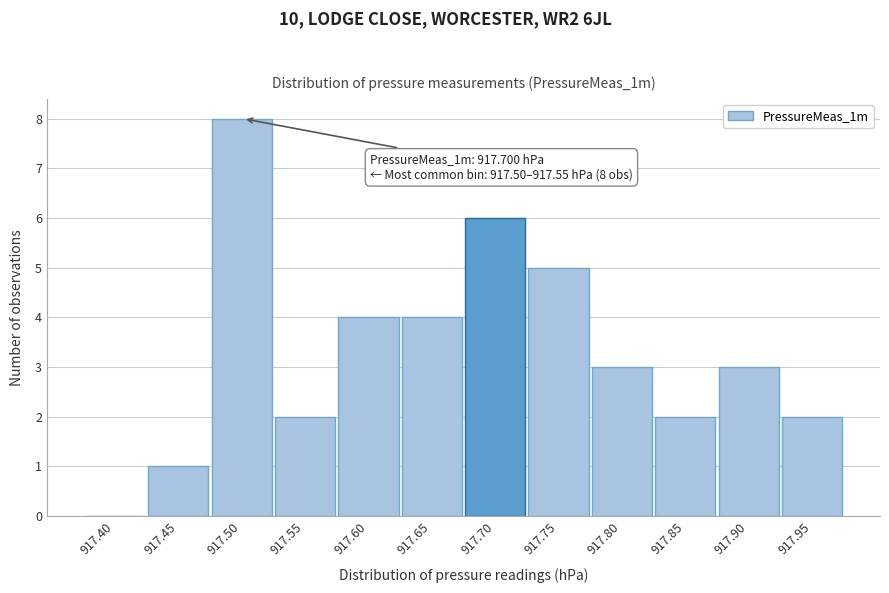

Reading left to right, transcribe all the data shown in this chart.

917.40=0	917.45=1	917.50=8	917.55=2	917.60=4	917.65=4	917.70=6	917.75=5	917.80=3	917.85=2	917.90=3	917.95=2